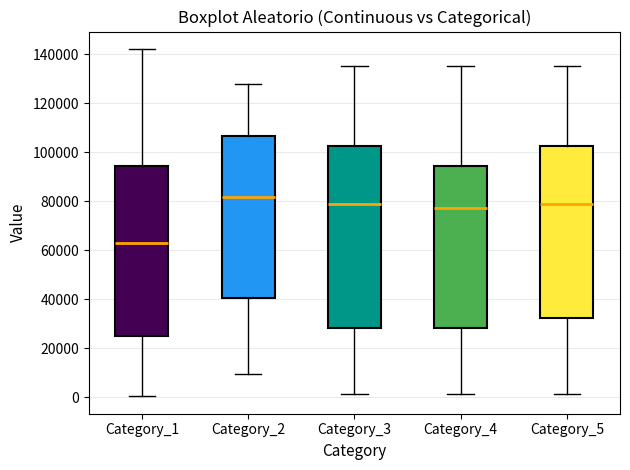

Where is the lower edge of the box for Category_5 on the y-axis? The values are not printed on the chart, so give them approximately, as read against the axis.

32000